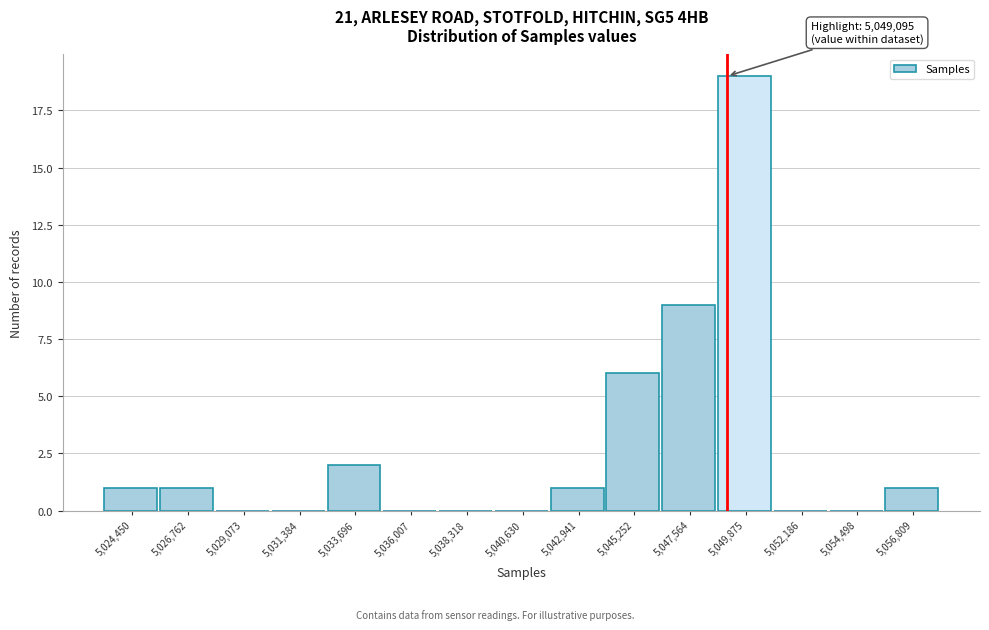

Over which range of the x-axis is the bar tallest?

5048500 to 5051000